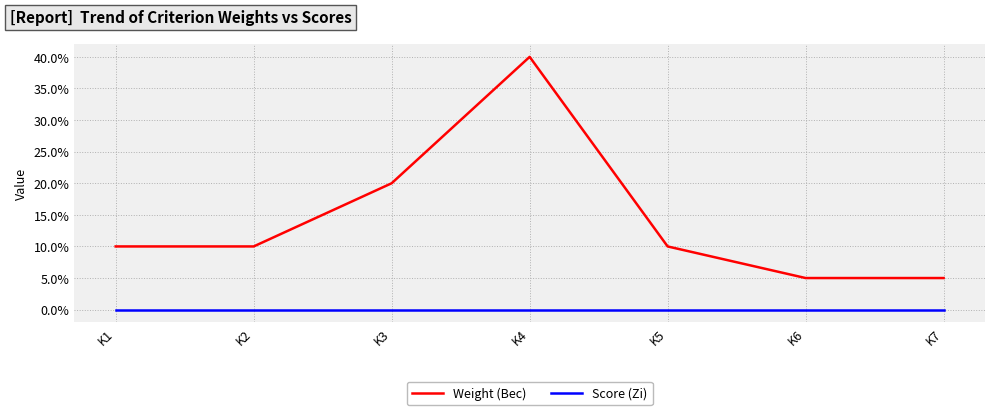

Which series has the largest range (max minus min)?

Weight (Вес)